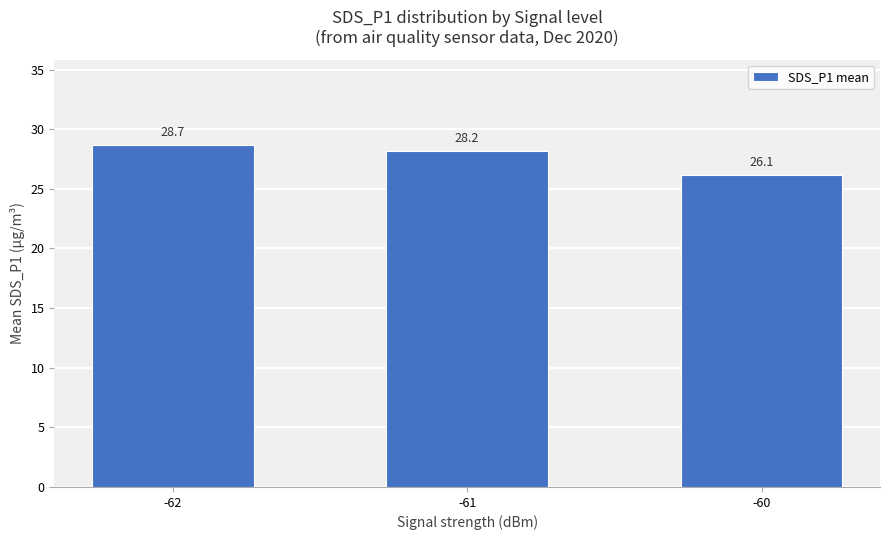

What is the value of the 2nd bar from the left?

28.2